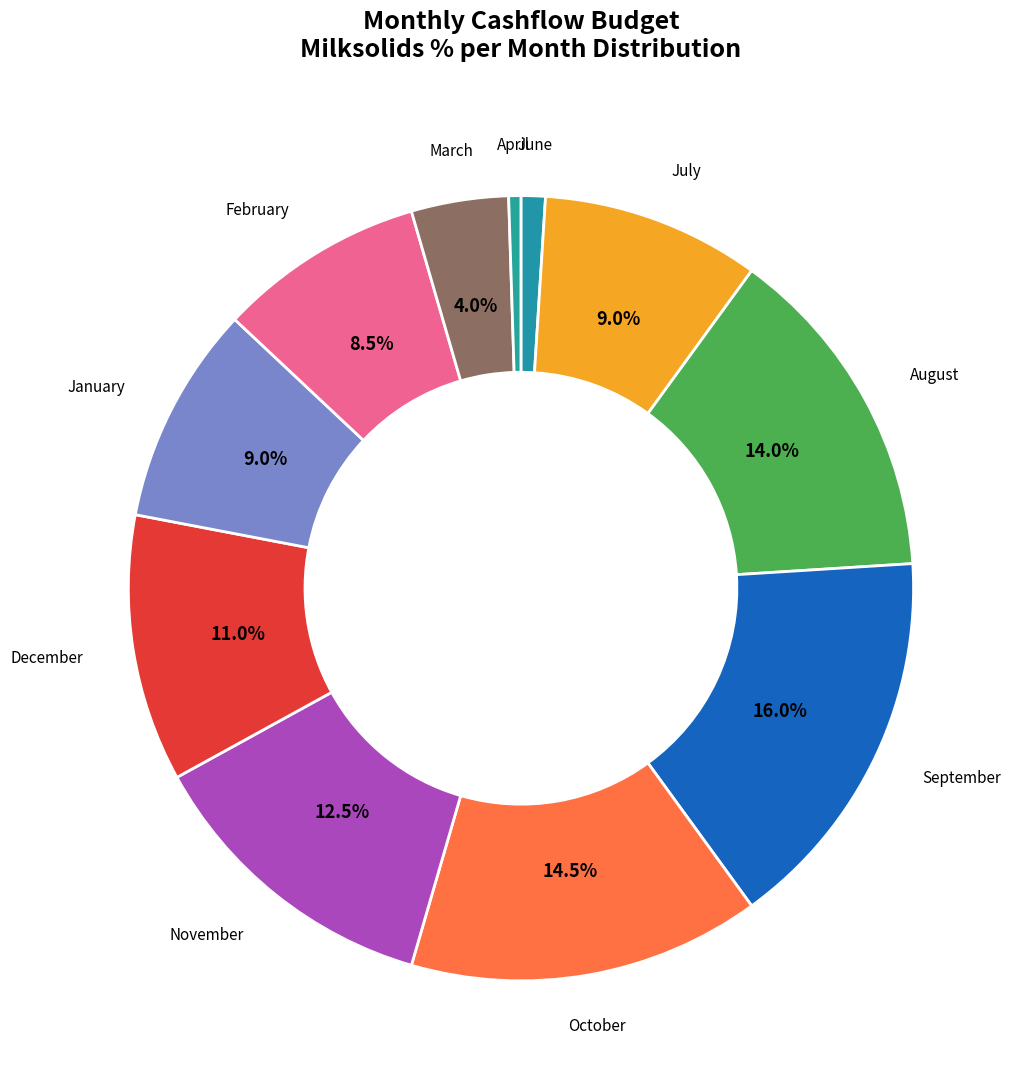

Between August and November, which is larger?

August